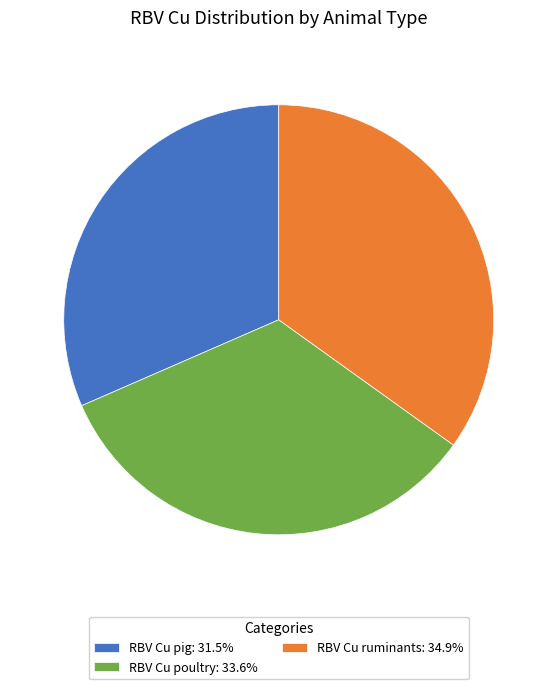

Between RBV Cu ruminants and RBV Cu pig, which is larger?

RBV Cu ruminants